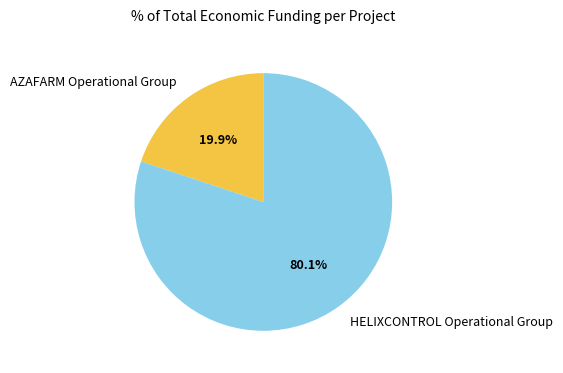

Which has a higher value, HELIXCONTROL Operational Group or AZAFARM Operational Group?

HELIXCONTROL Operational Group